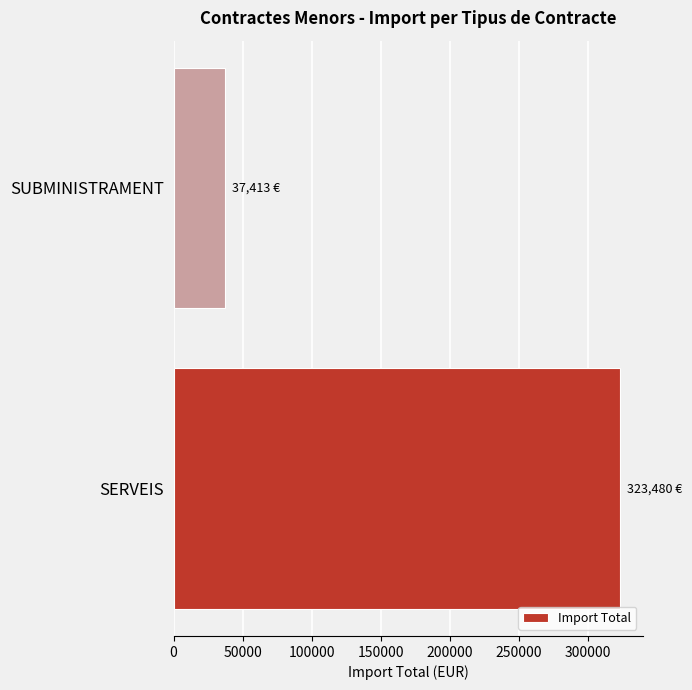

List the labels in order of value, smallest first.

SUBMINISTRAMENT, SERVEIS